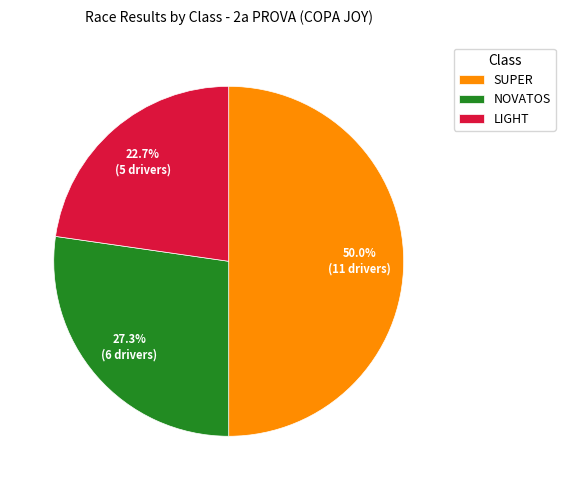

What portion of the pie excludes SUPER?

50.0%